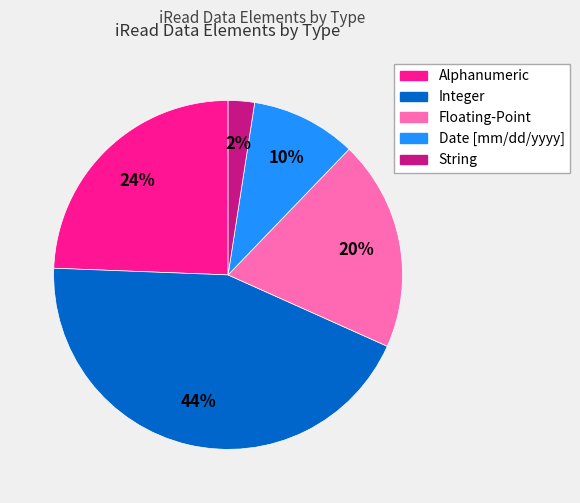

Is there any slice that represents more than half of the pie?

No